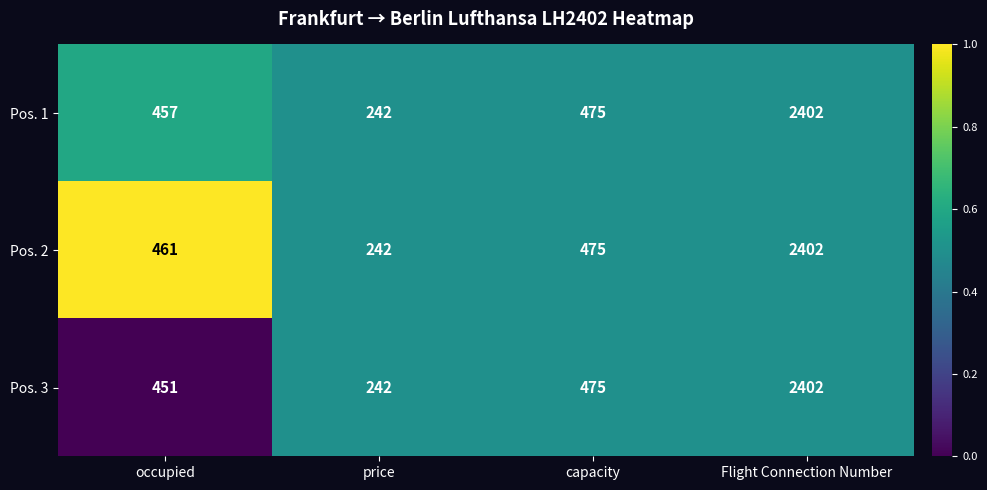

List the labels in order of Pos. 1 value, smallest first.

price, occupied, capacity, Flight Connection Number